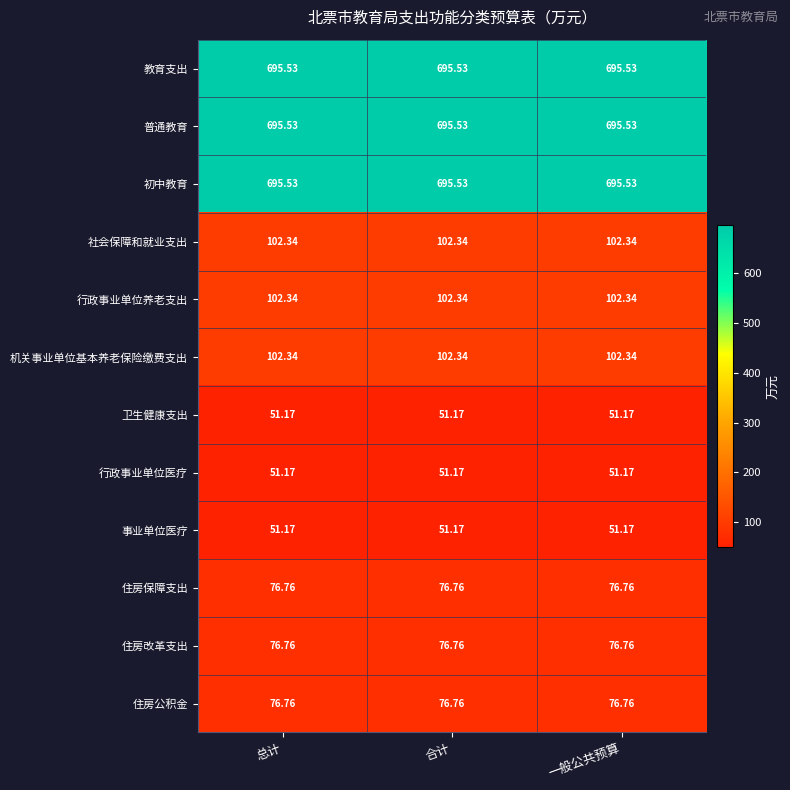

Is the value of 行政事业单位养老支出 at 总计 greater than the value of 卫生健康支出 at 总计?

Yes